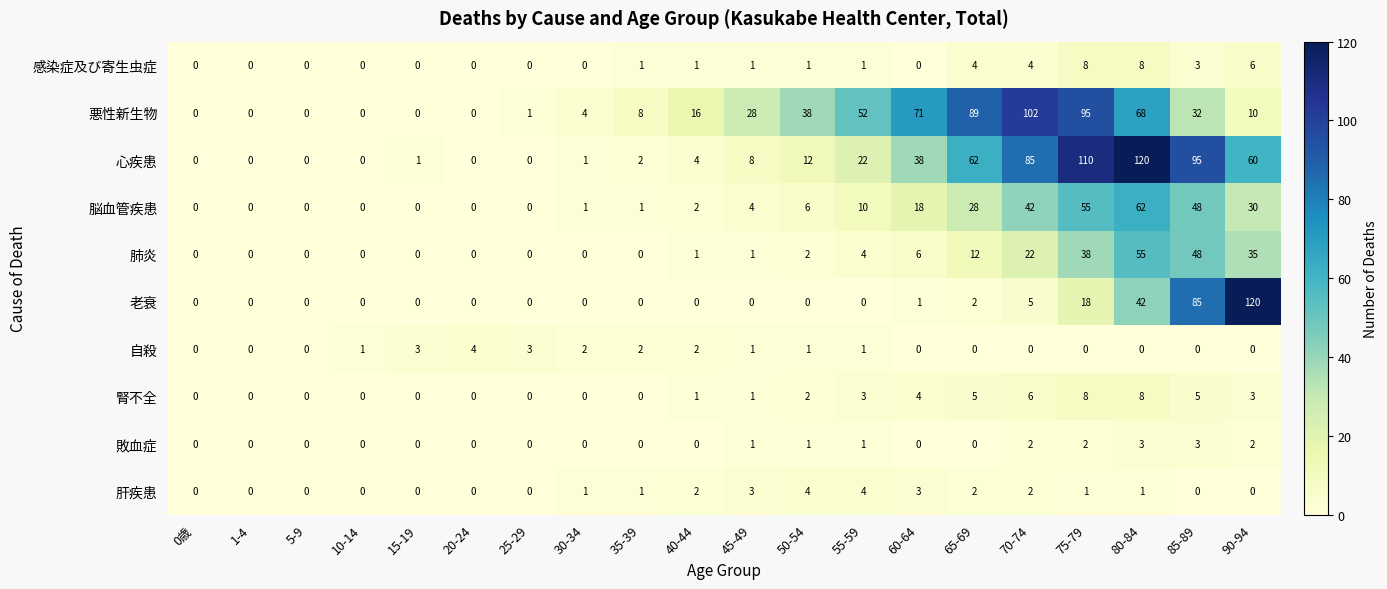

What is the greatest value displayed?

120